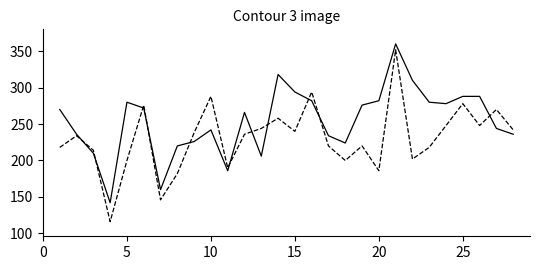

What is the minimum value shown in the chart?

116